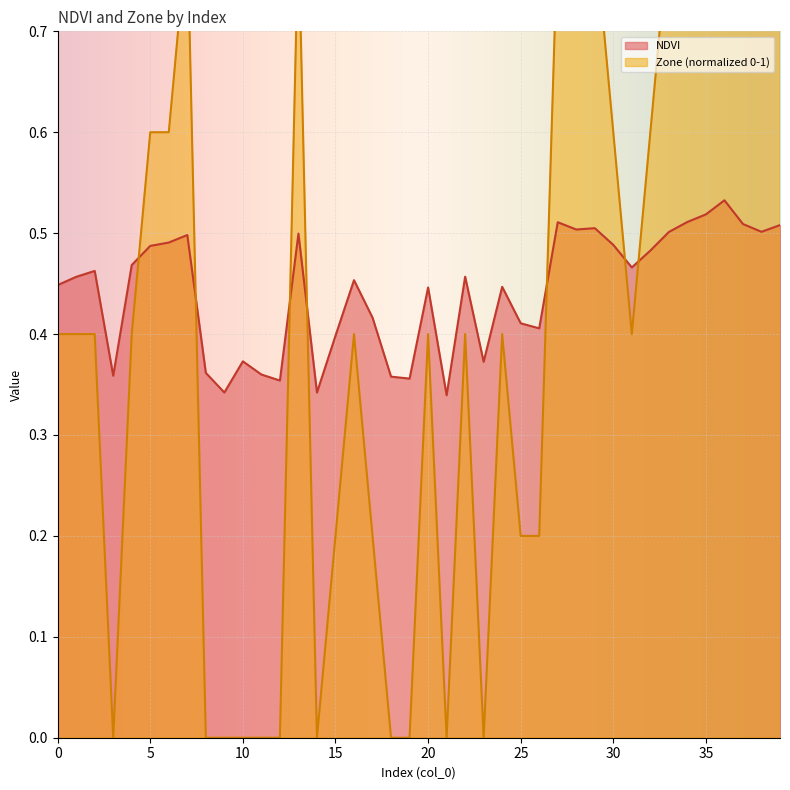

How many data points does each series have?

40